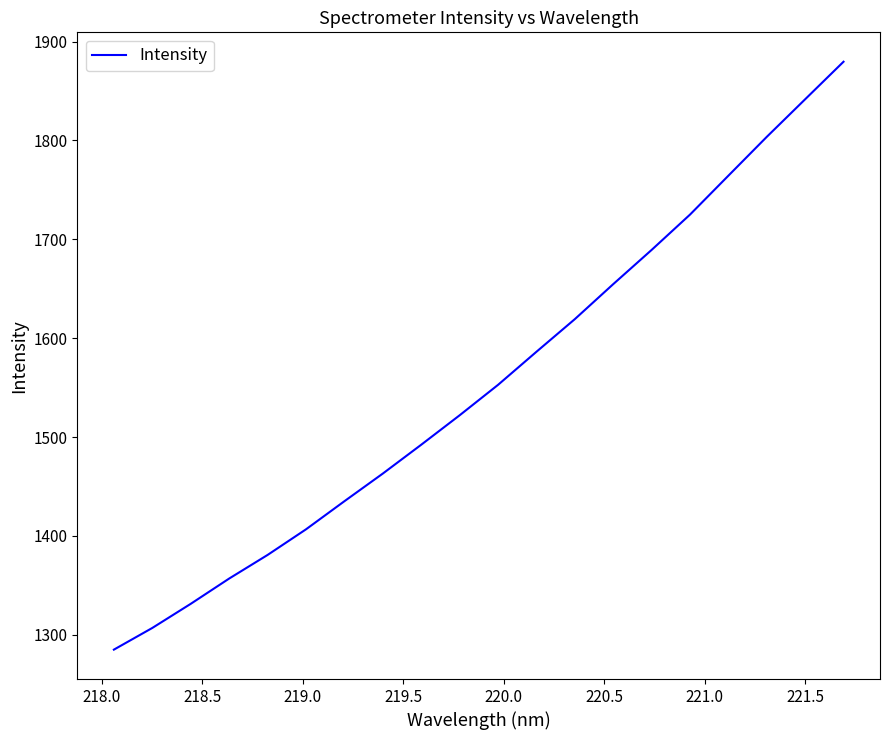

True or false: the data has more than 1 interior local peaks.

False